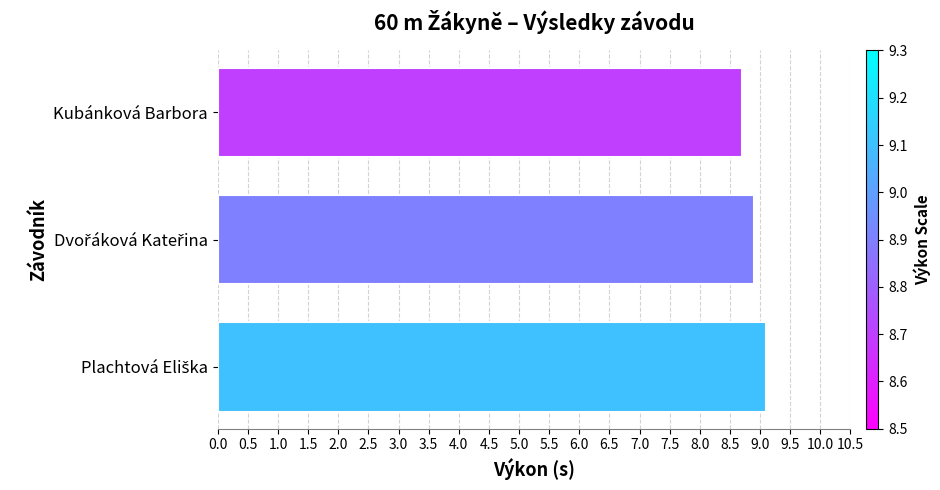

What is the sum of all values?

26.7